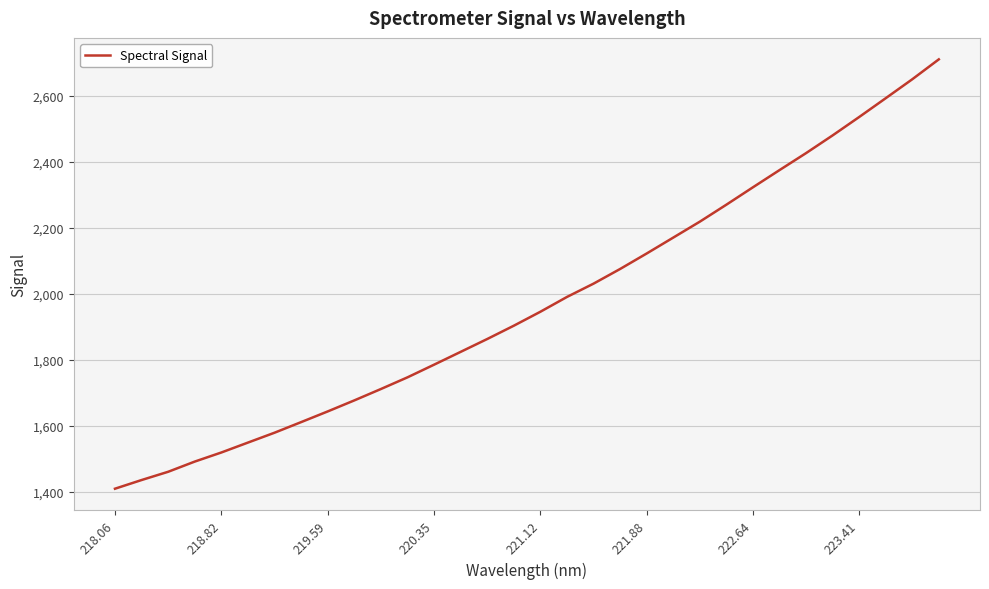

What is the difference between the maximum and minimum values?

1301.6